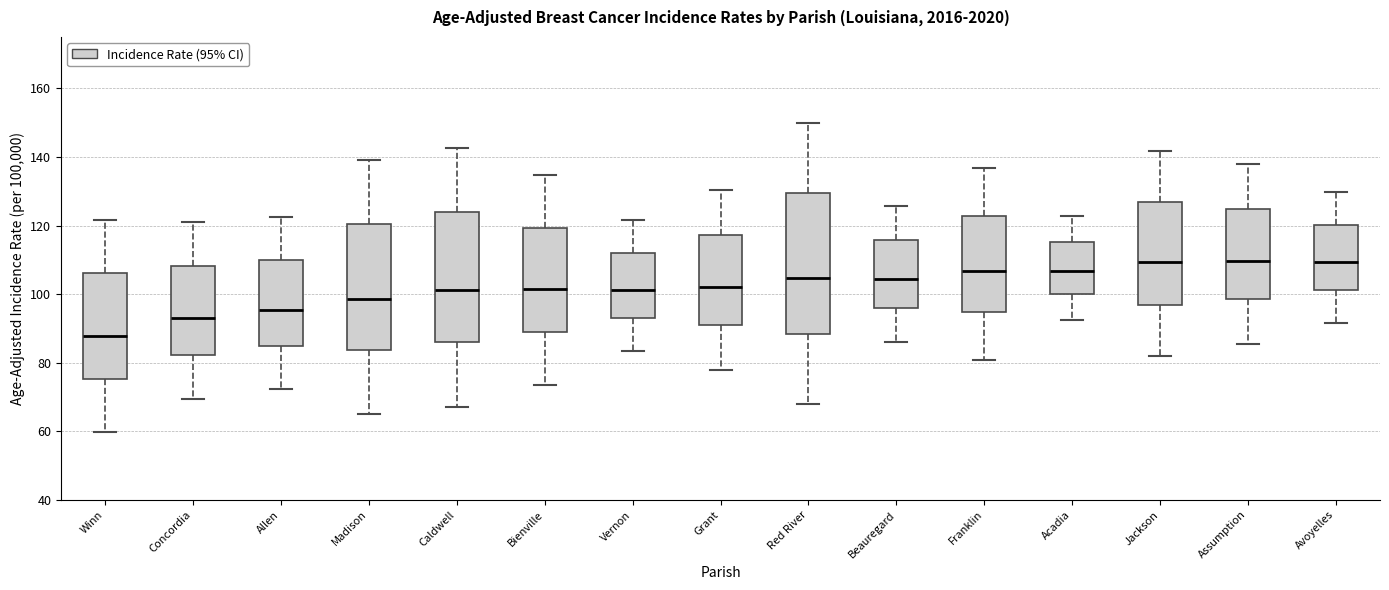

Which box is the tallest, from its lower edge to its upper edge?

Red River